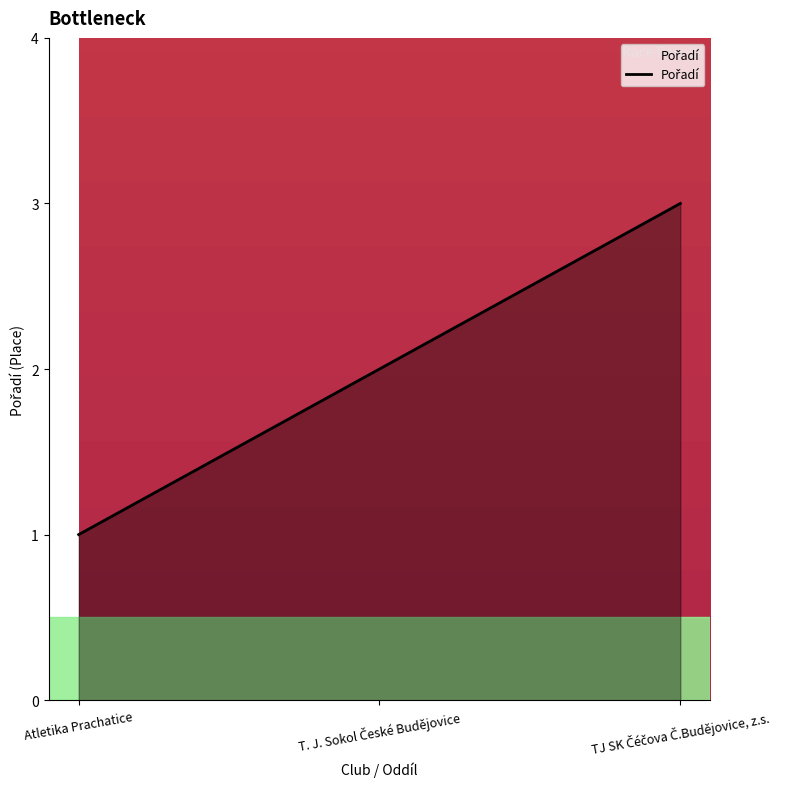

How many values are below 2?

1